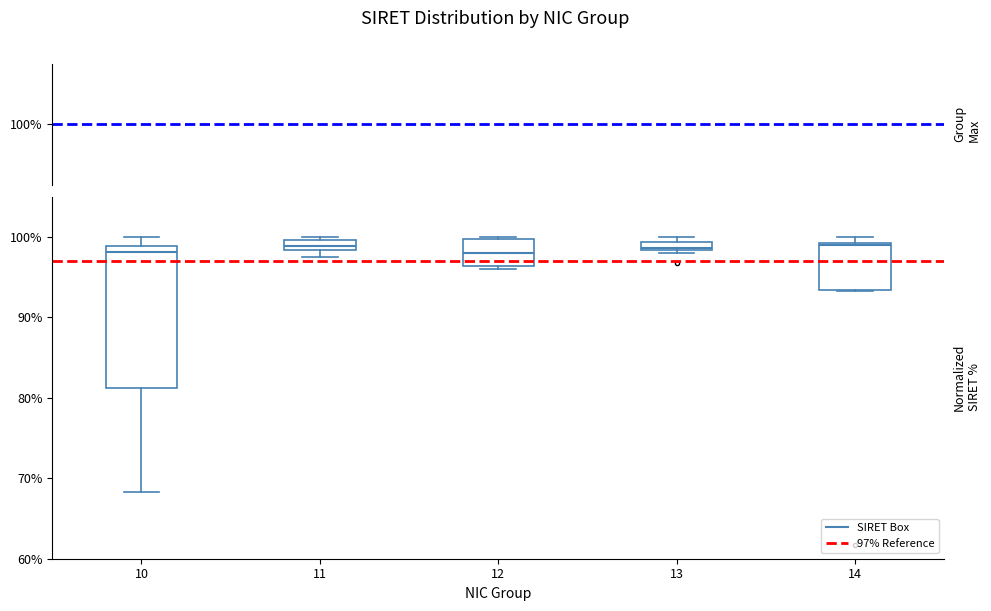

Where is the upper edge of the box at x = 14 on the y-axis? The values are not printed on the chart, so give them approximately, as read against the axis.

99